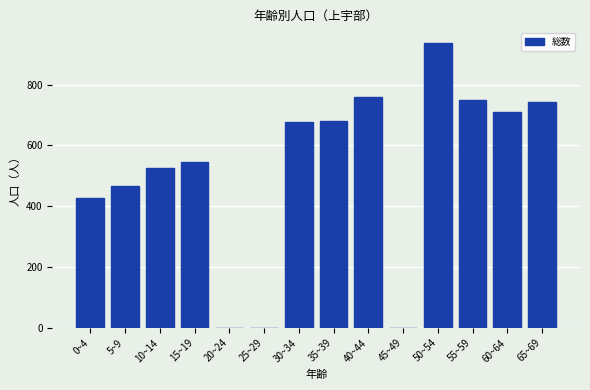

What is the sum of all values?

7220